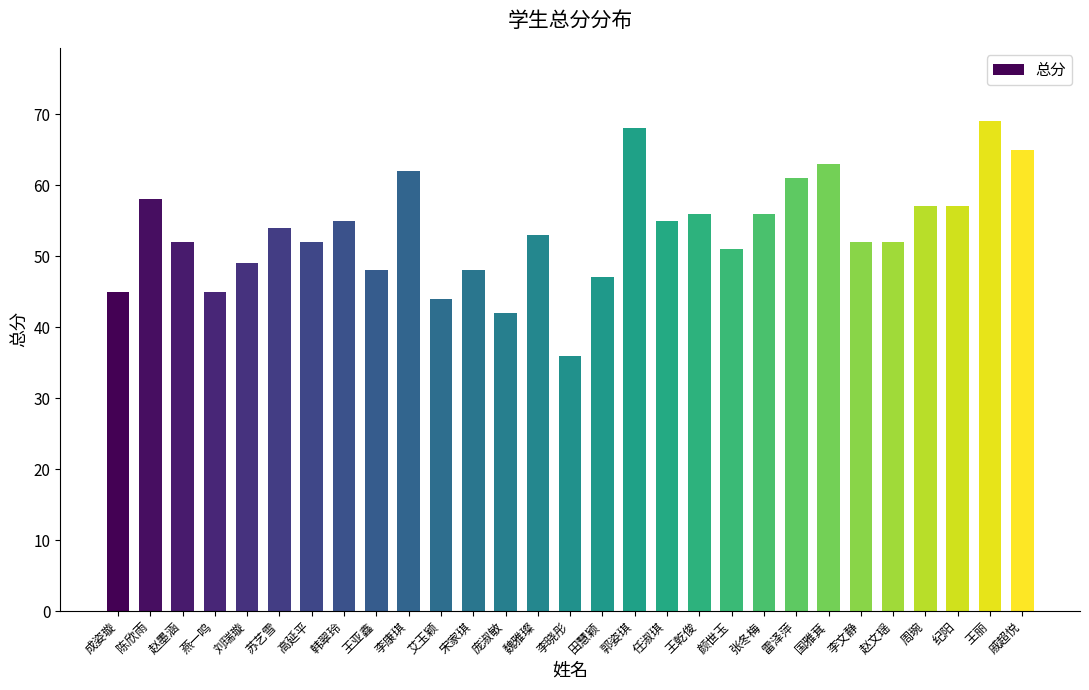

What is the difference between the maximum and minimum values?

33